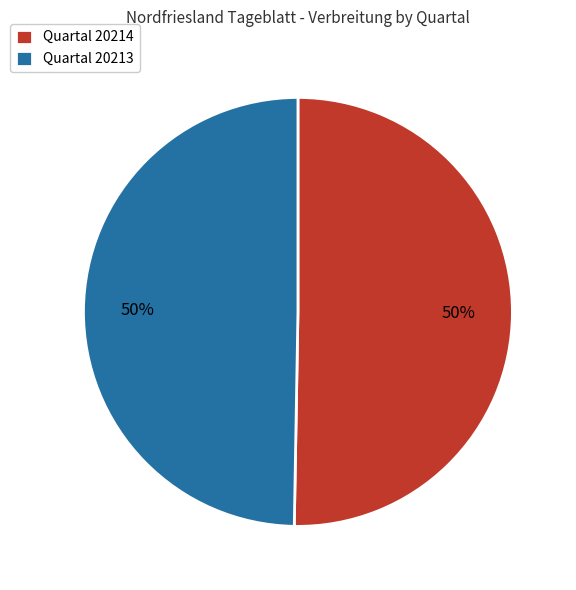

The Quartal 20213 slice represents 45% of the pie. True or false?

False